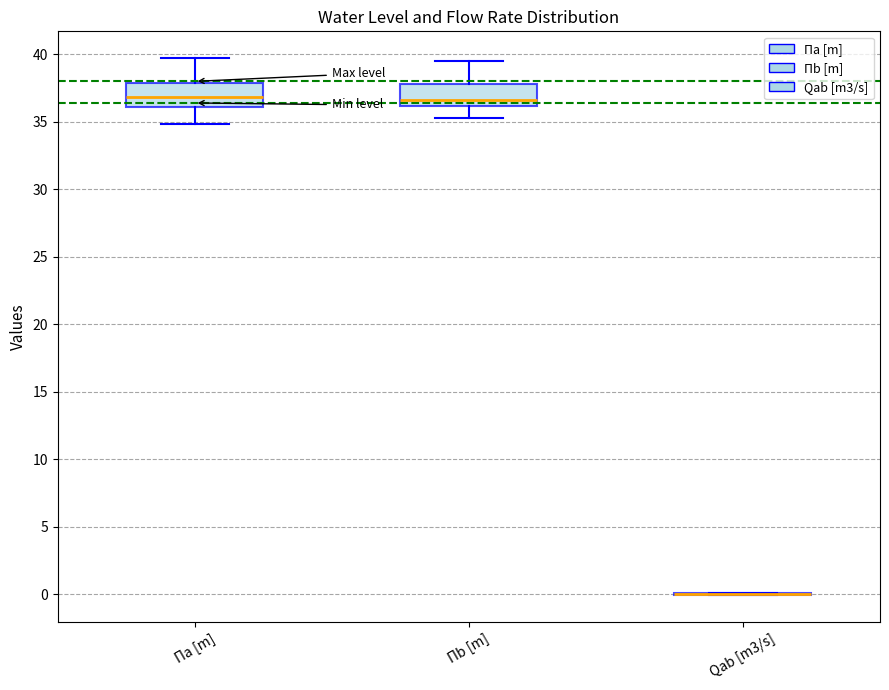

Reading left to right, transcribe this box plot: for each box, give where its median line is, the range the box spans, and where its two whiskers end, as read against the y-axis. The values are not printed on the chart, so give them approximately, as read against the axis.

Πa [m]: median 37.0, box 36.0 to 38.0, whiskers 35.0 to 39.5
Πb [m]: median 36.5, box 36.0 to 38.0, whiskers 35.5 to 39.5
Qab [m3/s]: box collapsed to a line at 0.0, whiskers 0.0 to 0.0